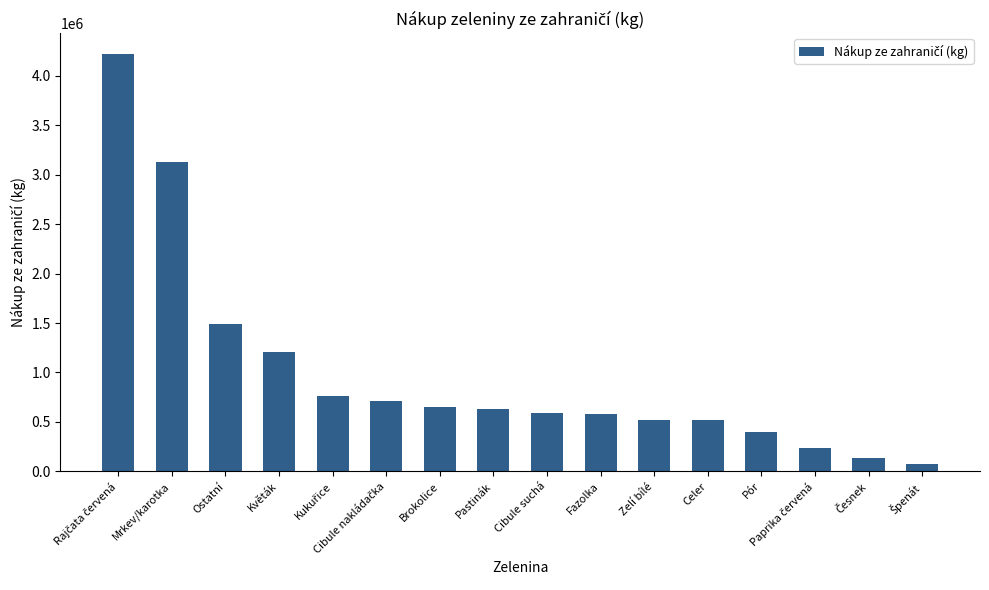

What is the greatest value displayed?

4220863